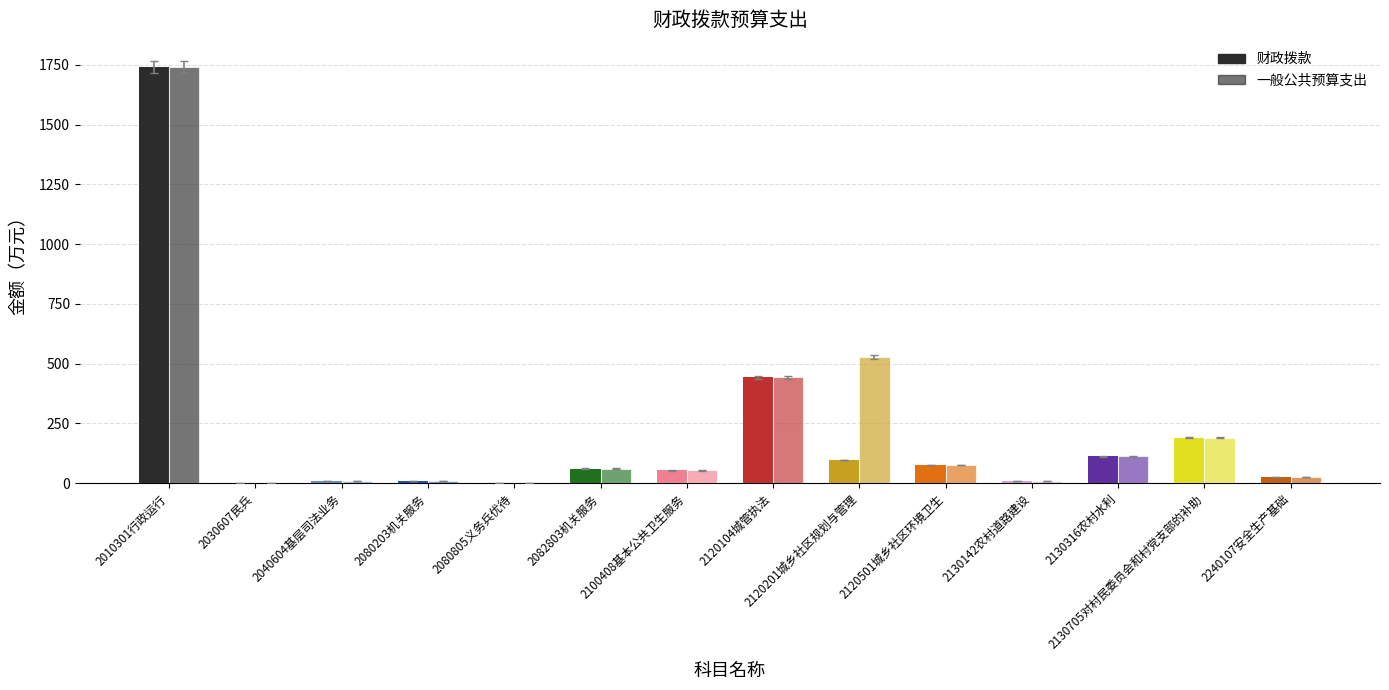

Is it true that 一般公共预算支出 equals 112.0 at 2130316农村水利?

True